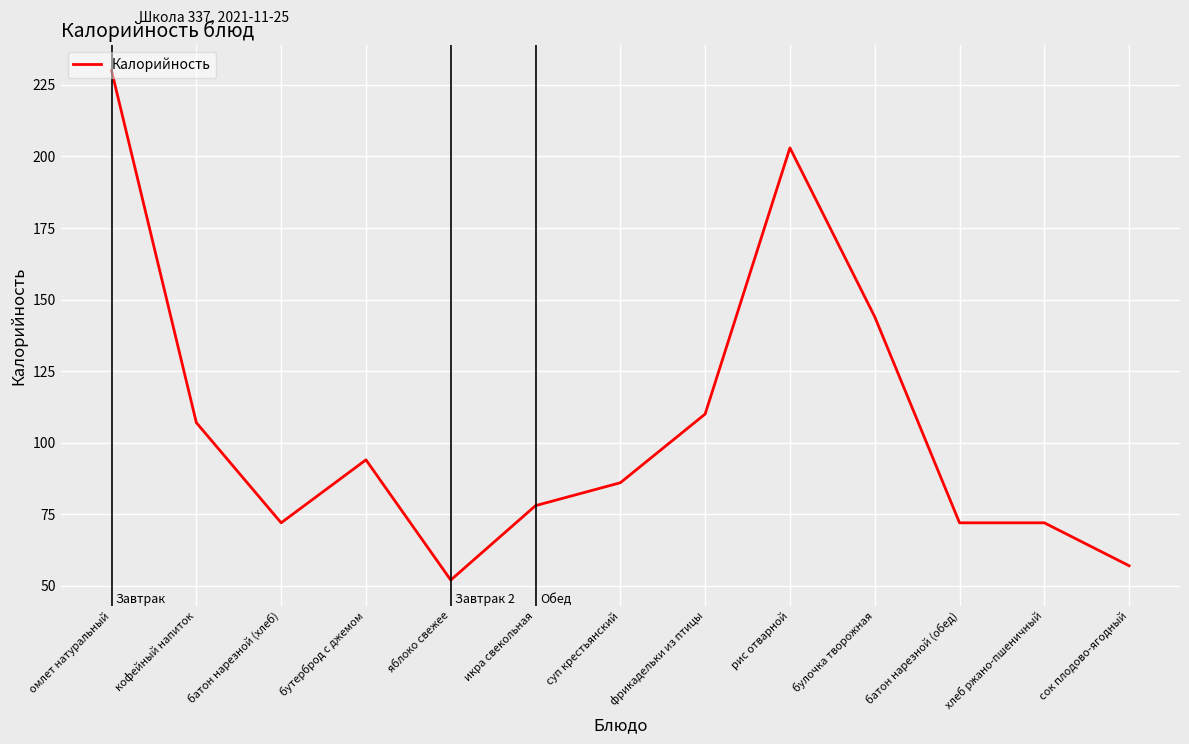

Count the number of categories in the chart.

13